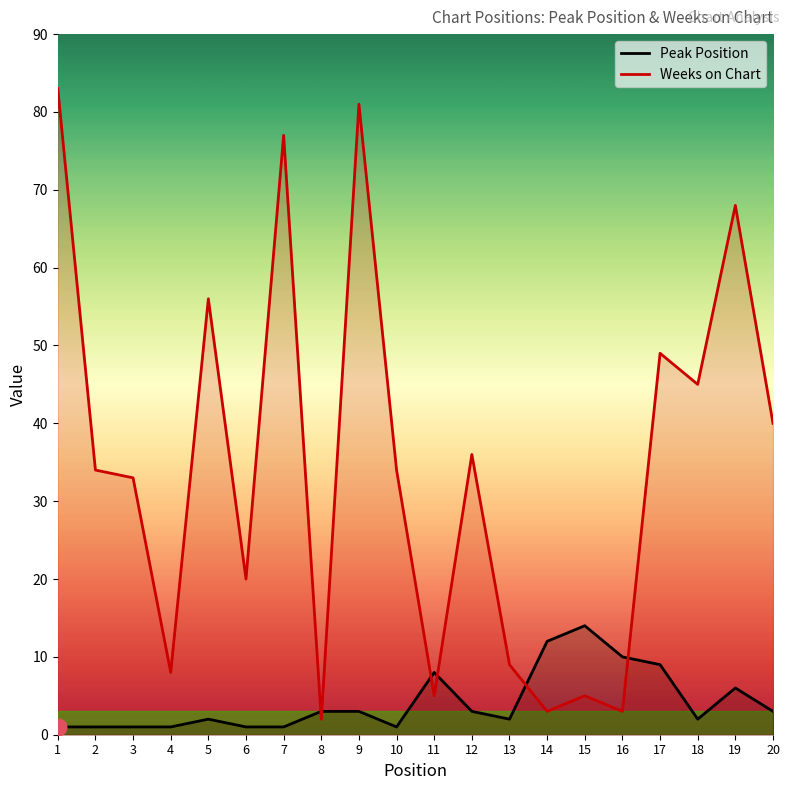

True or false: Weeks on Chart and Peak Position intersect in this chart.

True